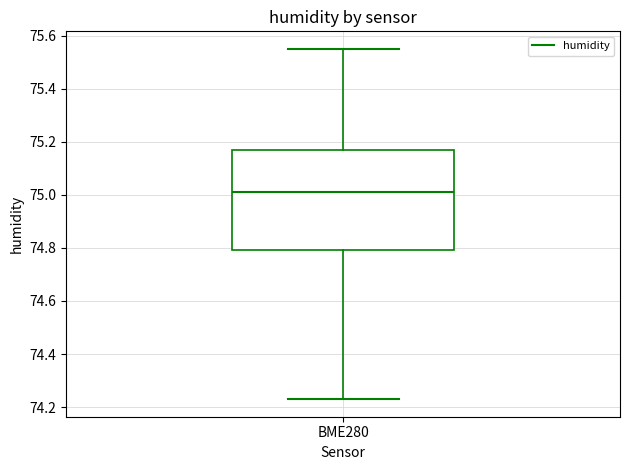

Read this box plot against the y-axis: the position of the median line, the range covered by the box, and the ends of both whiskers. The values are not printed on the chart, so give them approximately, as read against the axis.

median 75.02, box 74.80 to 75.18, whiskers 74.24 to 75.56